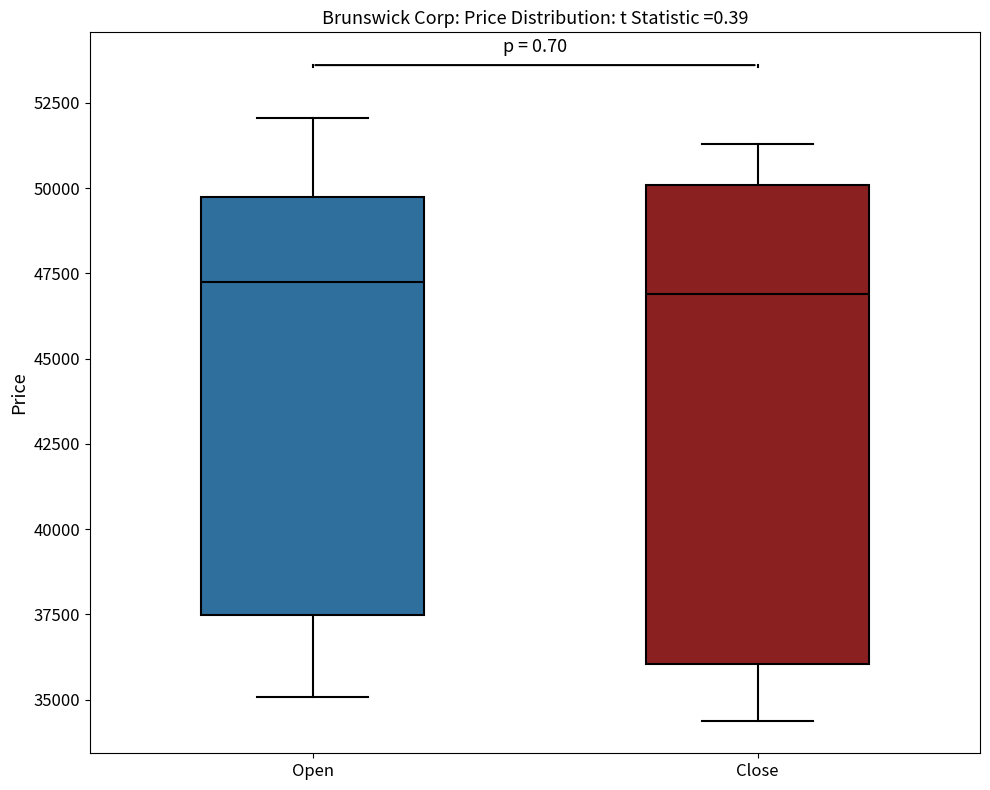

Where does the upper whisker of the box for Open end on the y-axis? The values are not printed on the chart, so give them approximately, as read against the axis.

52000